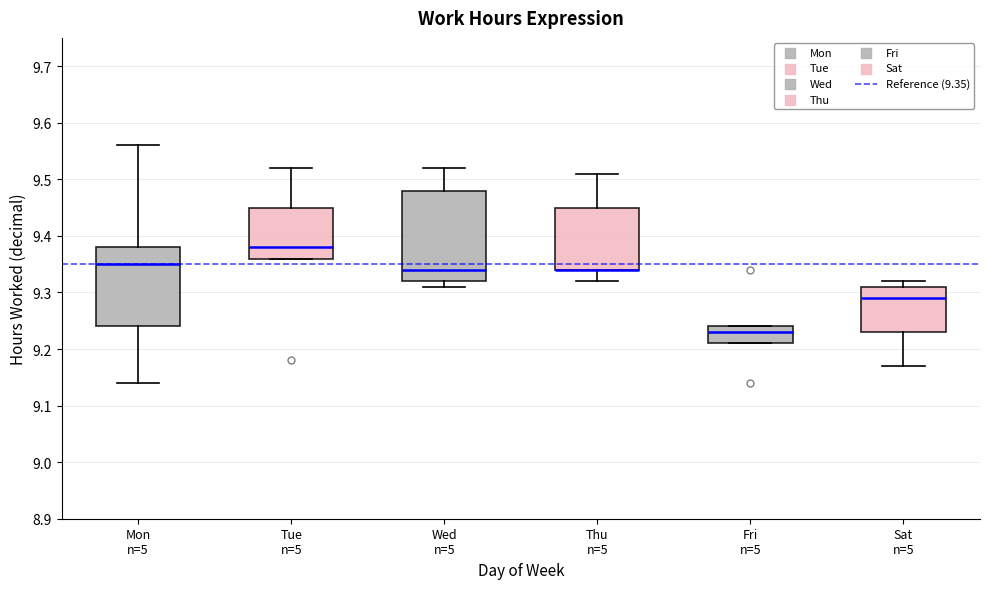

Reading left to right, transcribe this box plot: for each box, give where its median line is, the range the box spans, and where its two whiskers end, as read against the y-axis. The values are not printed on the chart, so give them approximately, as read against the axis.

Mon n=5: median 9.35, box 9.24 to 9.38, whiskers 9.14 to 9.56
Tue n=5: median 9.38, box 9.36 to 9.45, whiskers 9.36 to 9.52
Wed n=5: median 9.34, box 9.32 to 9.48, whiskers 9.31 to 9.52
Thu n=5: median 9.34 (drawn on the box's lower edge), box 9.34 to 9.45, whiskers 9.32 to 9.51
Fri n=5: median 9.23, box 9.21 to 9.24, whiskers 9.21 to 9.24
Sat n=5: median 9.29, box 9.23 to 9.31, whiskers 9.17 to 9.32